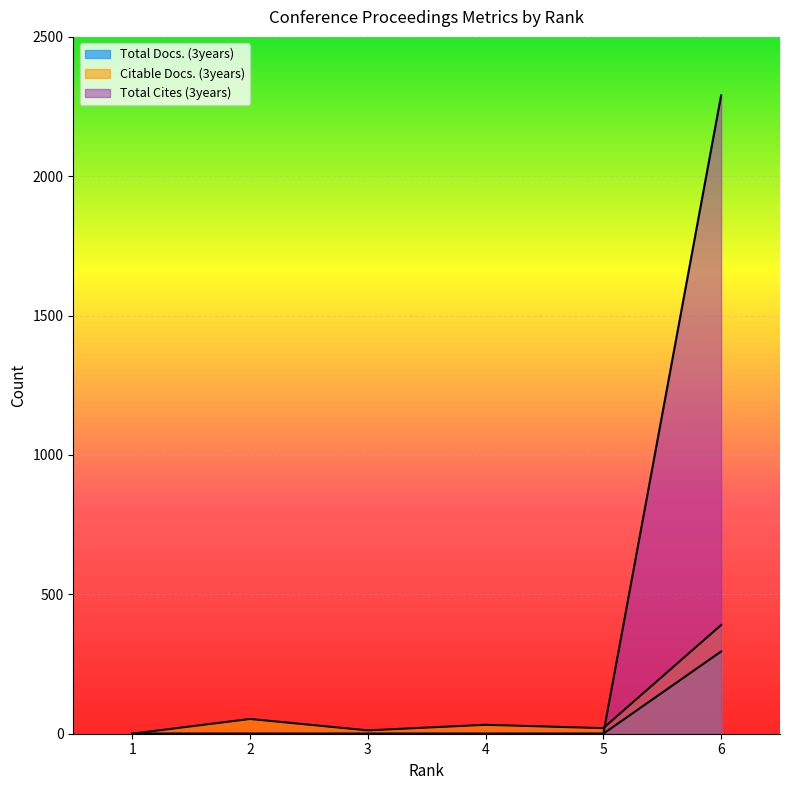

Which category has the highest value across all series?

6